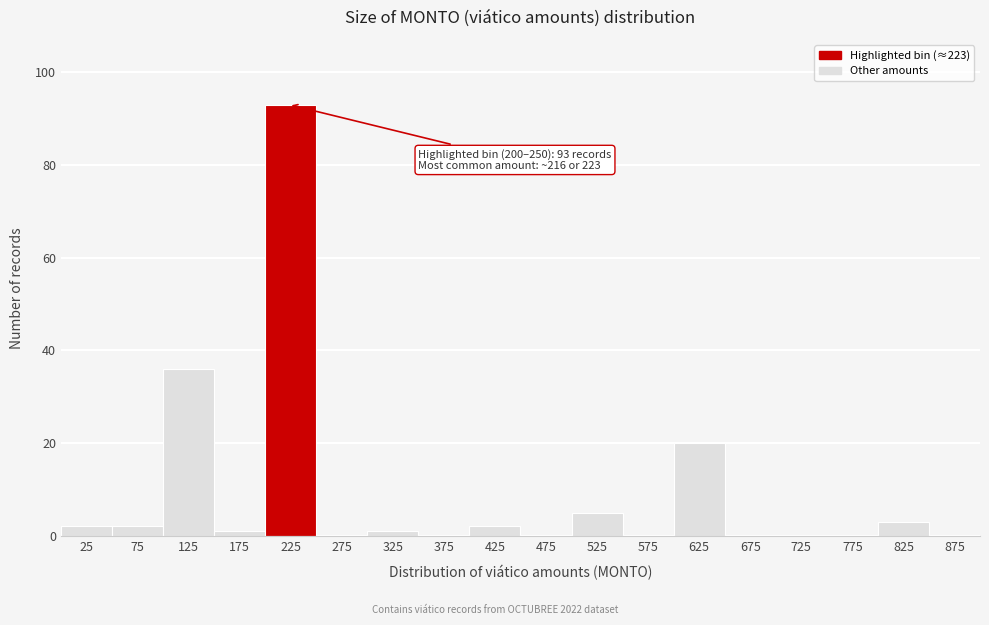

Over which range of the x-axis is the bar tallest?

200 to 250